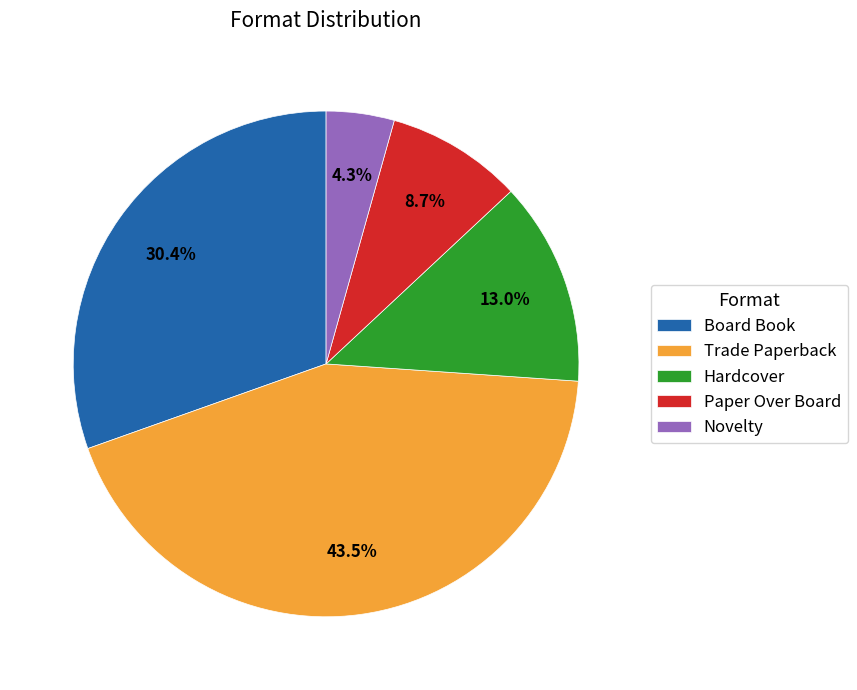

What percentage do Paper Over Board and Novelty together represent?

13.0%